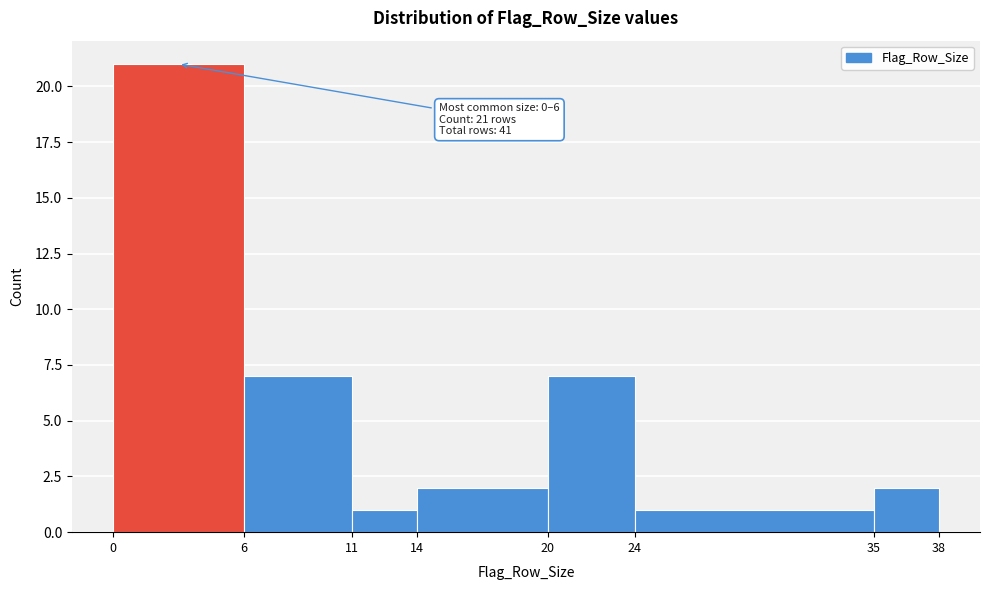

Over which range of the x-axis is the bar tallest?

0 to 6